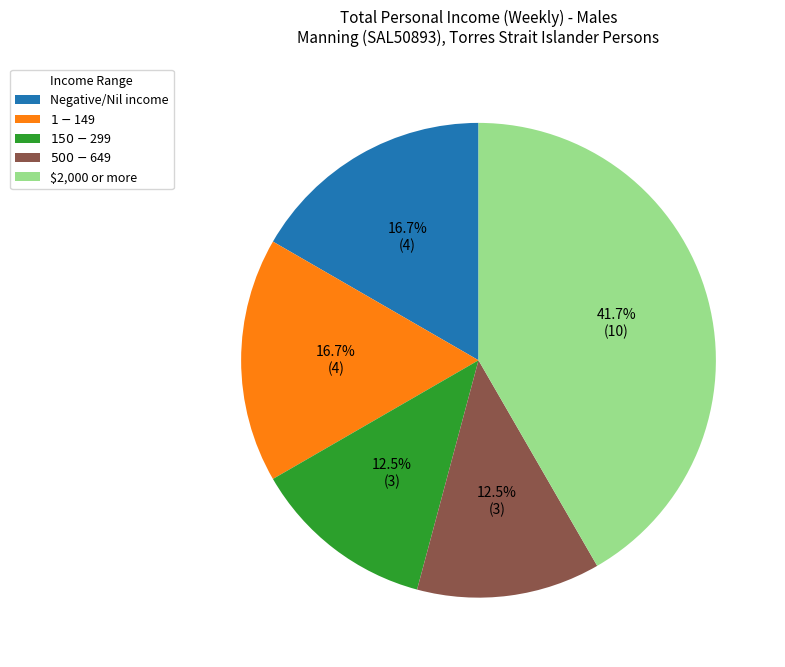

How many segments does this pie chart have?

5